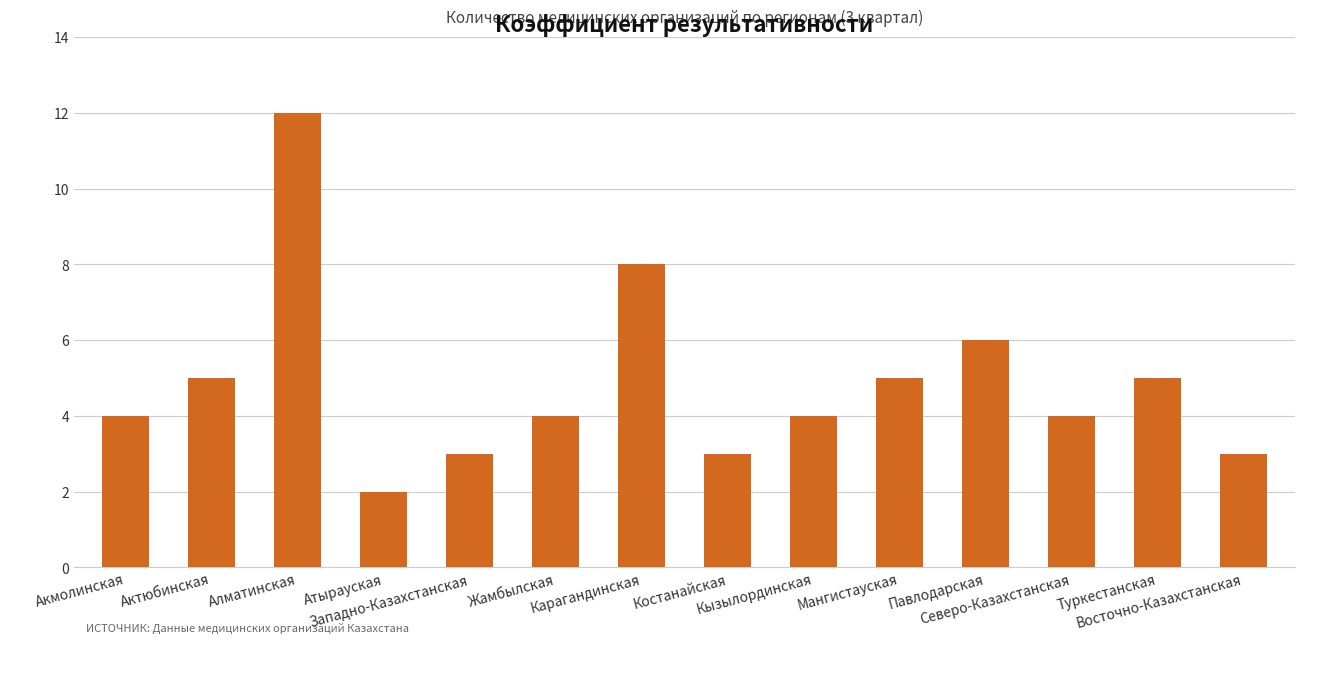

Is it true that the value at Кызылординская is 2?

False